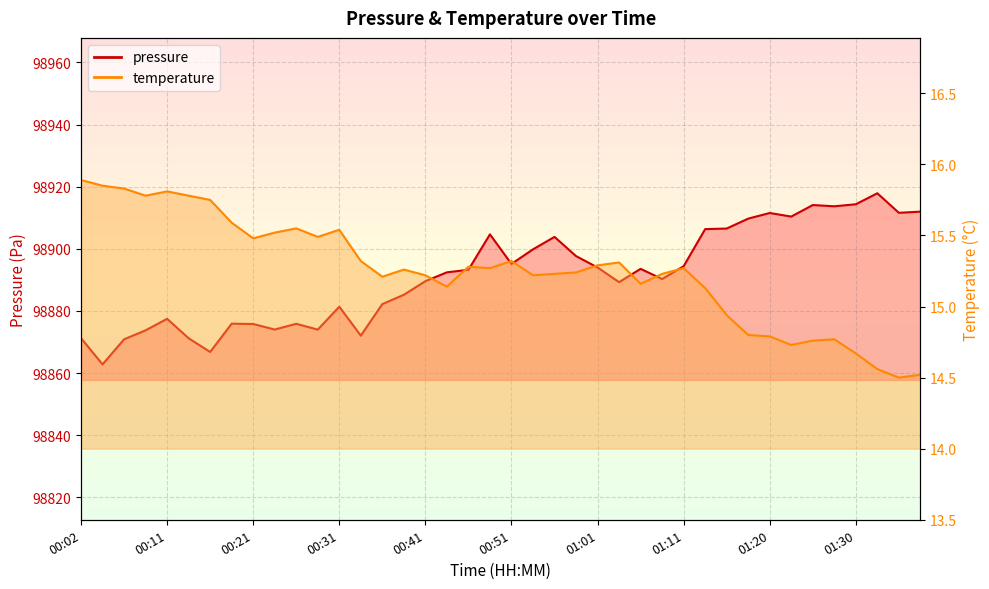

What is the difference between the temperature values at 00:14 and 00:46?

0.5